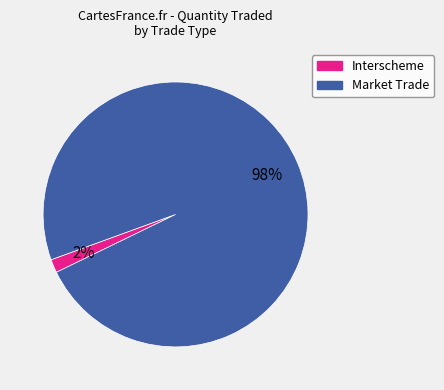

To the nearest percent, what is the average slice percentage?

50%